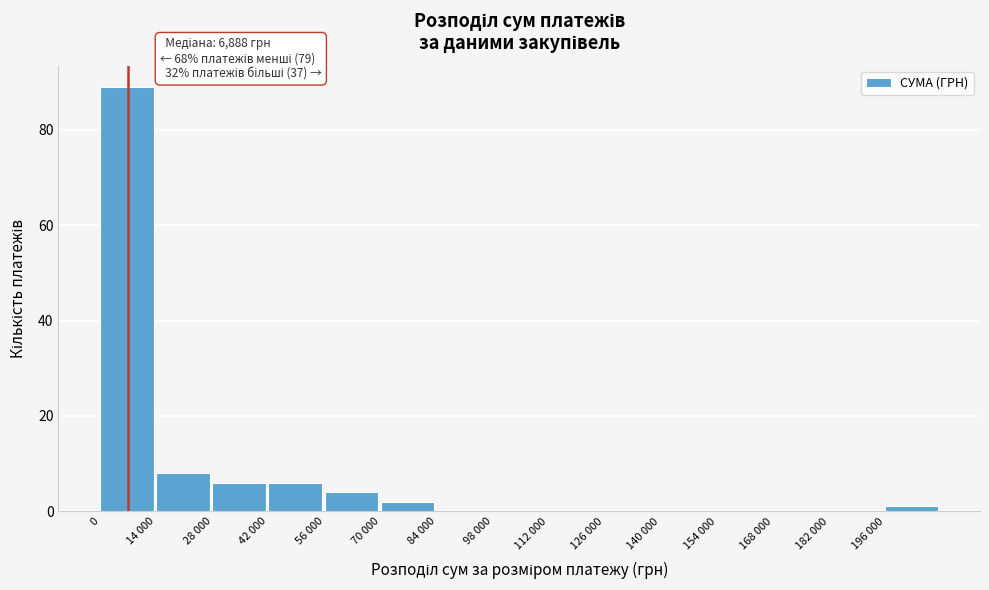

Reading left to right, list all the values displayed in this chart.

0=89	14 000=8	28 000=6	42 000=6	56 000=4	70 000=2	84 000=0	98 000=0	112 000=0	126 000=0	140 000=0	154 000=0	168 000=0	182 000=0	196 000=1